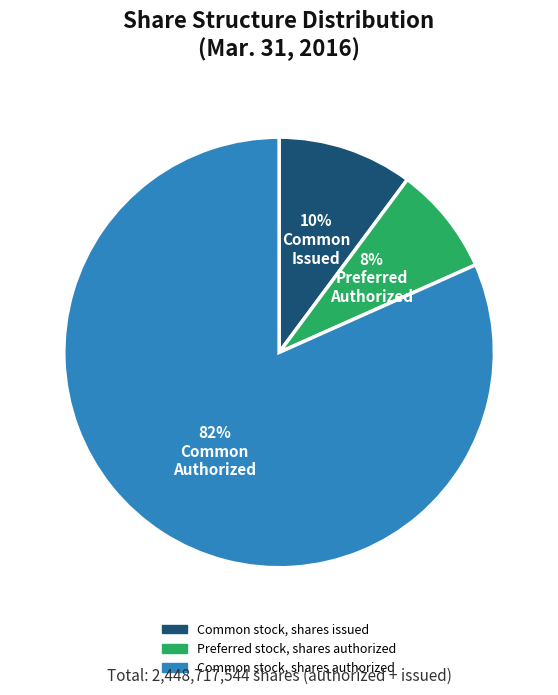

Is there any slice that represents more than half of the pie?

Yes